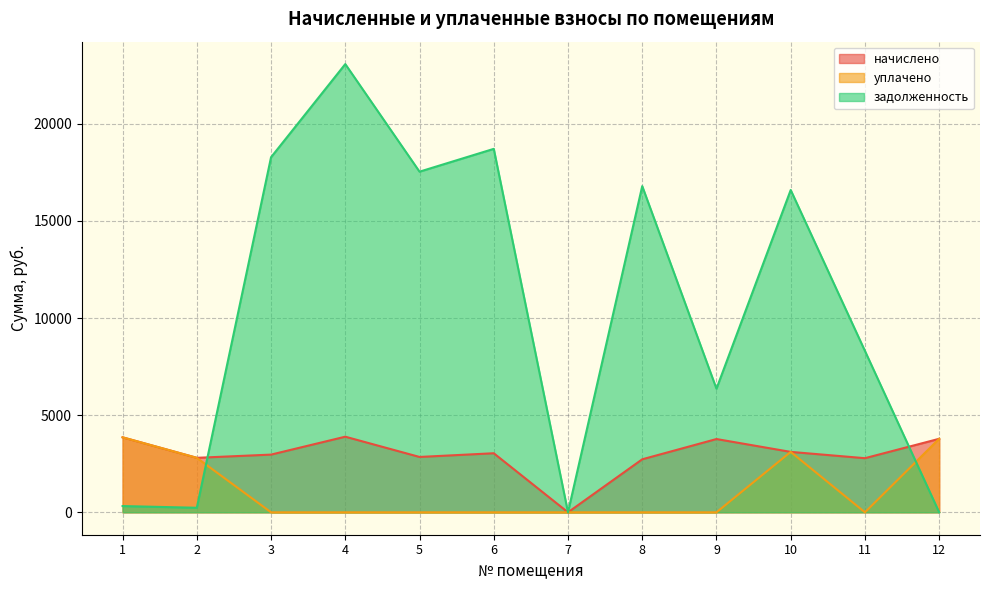

What is the highest value of the задолженность series?

23072.0